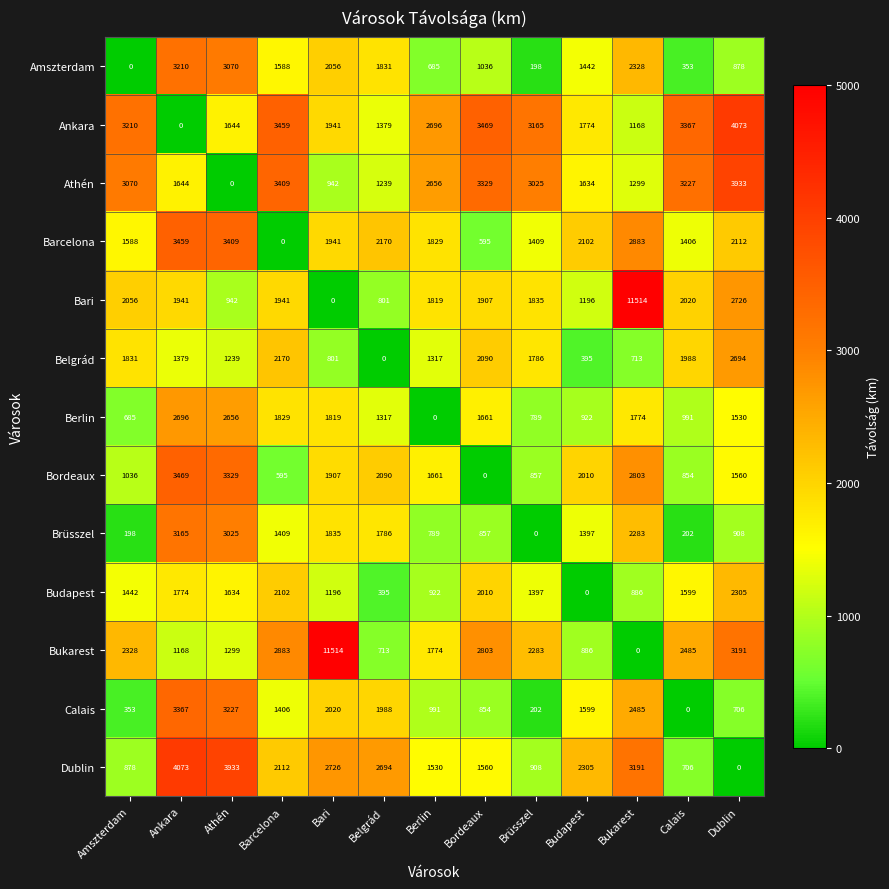

Count the number of categories in the chart.

13